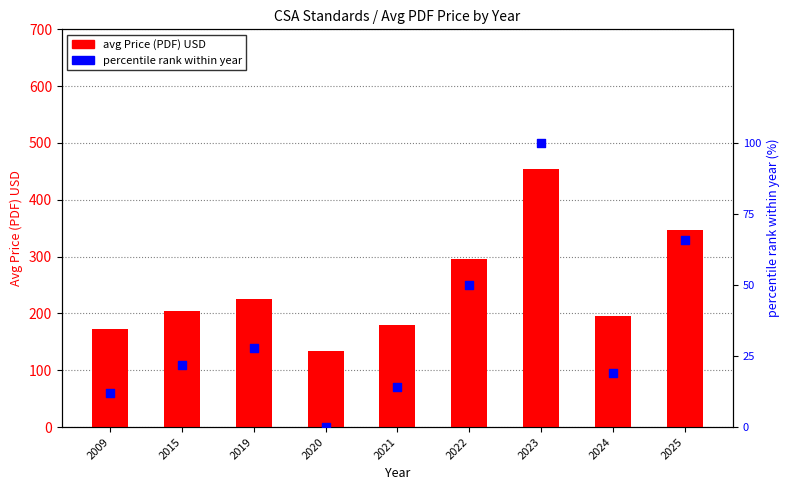

Which series has the largest total across all categories?

avg Price (PDF)